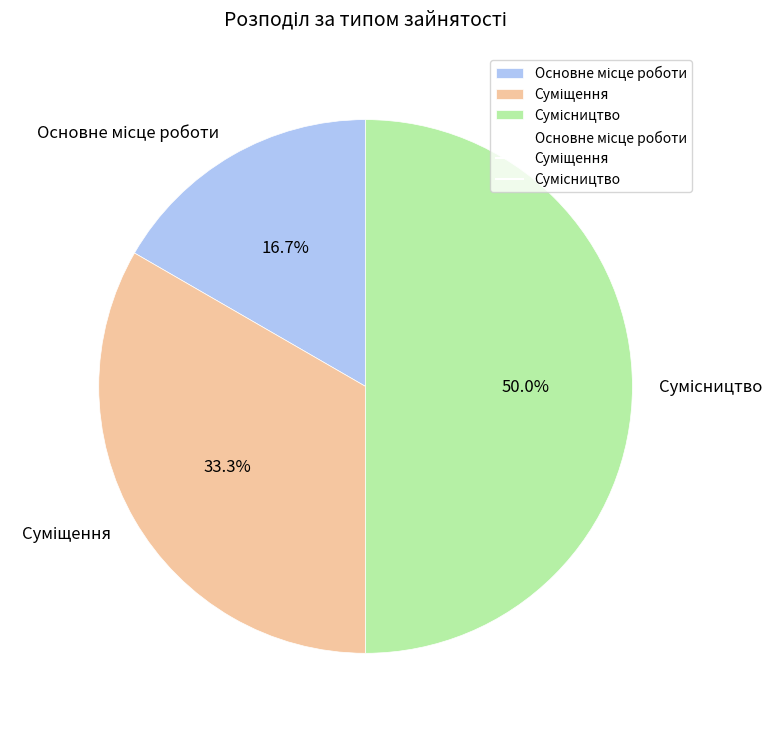

How many slices are in this pie chart?

3